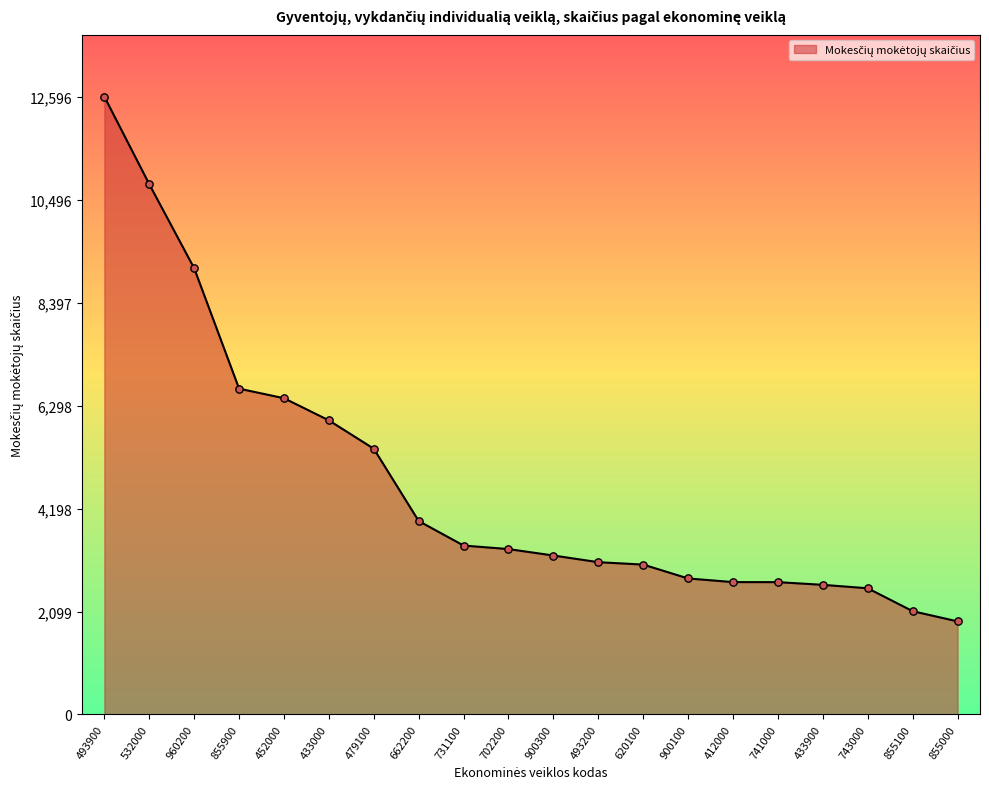

Between 532000 and 479100, which is larger?

532000